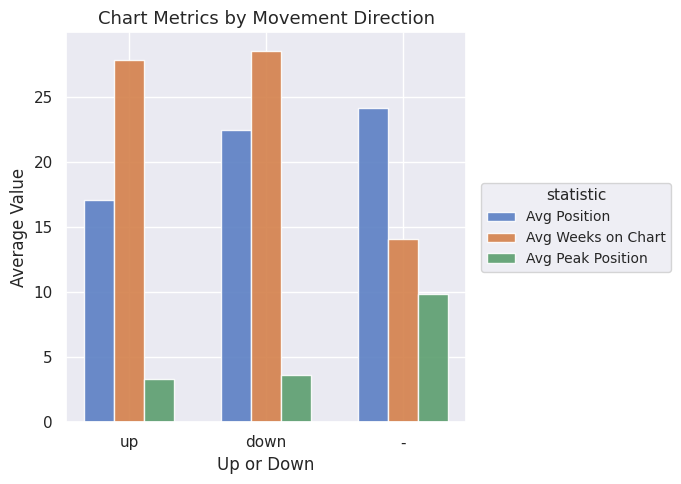

The value of Avg Weeks on Chart at up is 27.8. True or false?

True